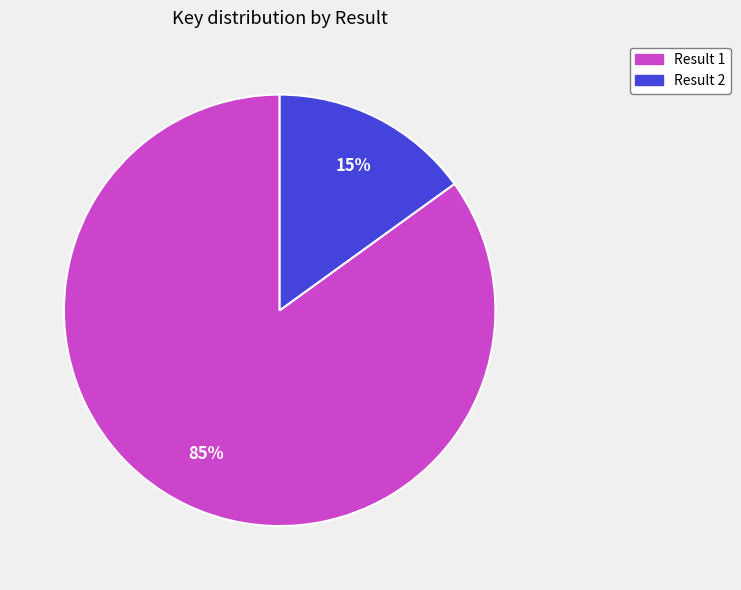

Does Result 1 account for over 50% of the chart?

Yes